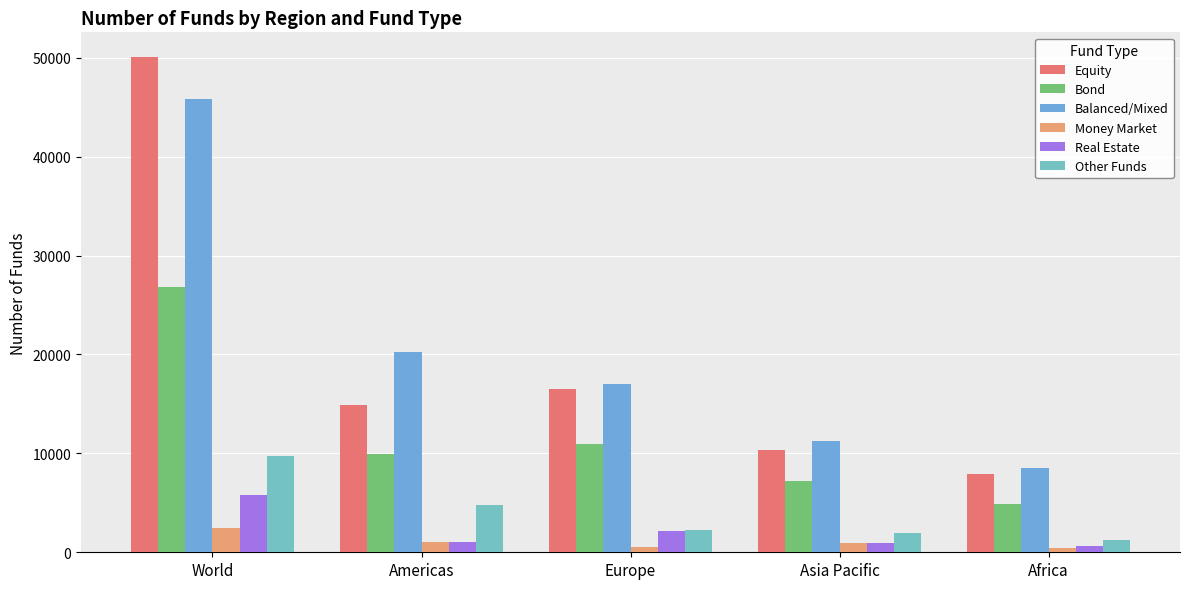

What are all the series names shown in the legend?

Equity, Bond, Balanced/Mixed, Money Market, Real Estate, Other Funds